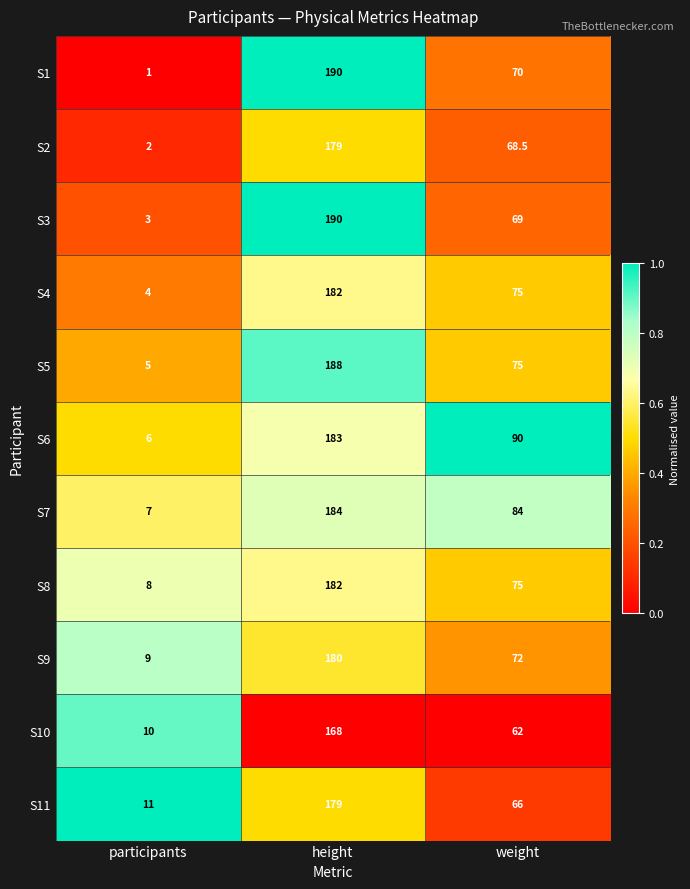

Which series has the largest total across all categories?

S6